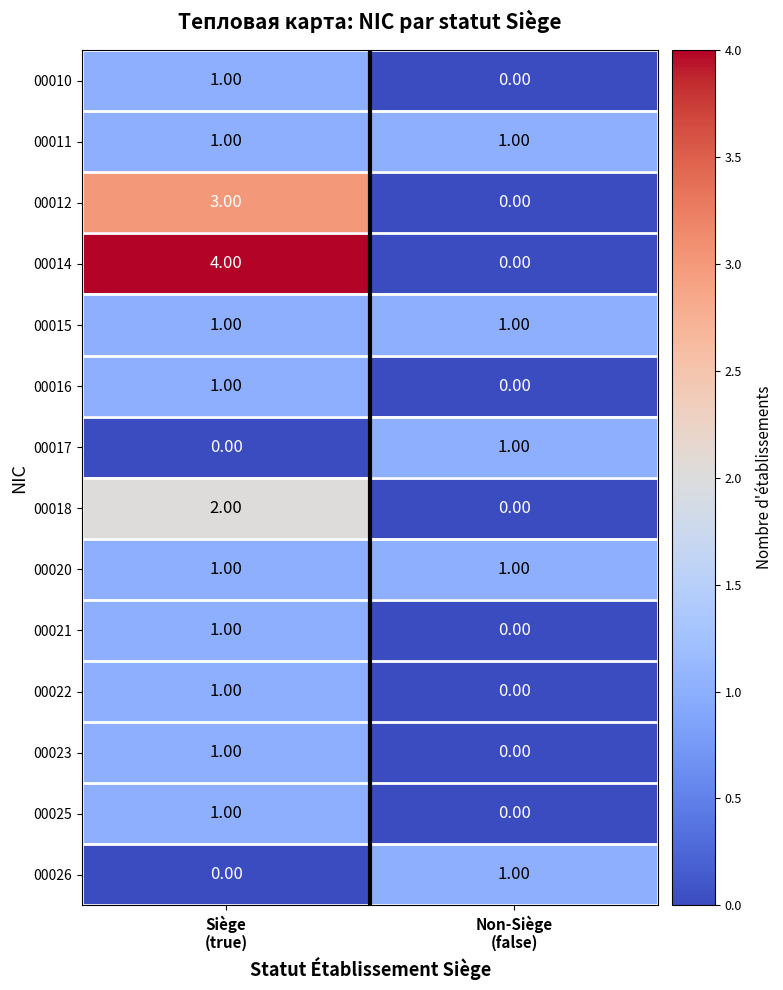

Which series has the largest total across all categories?

00014